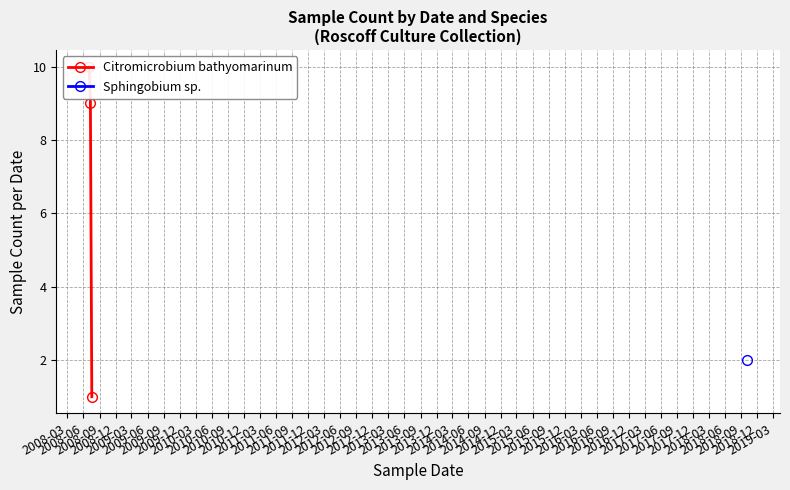

What is the value of the 1st point from the left?

10